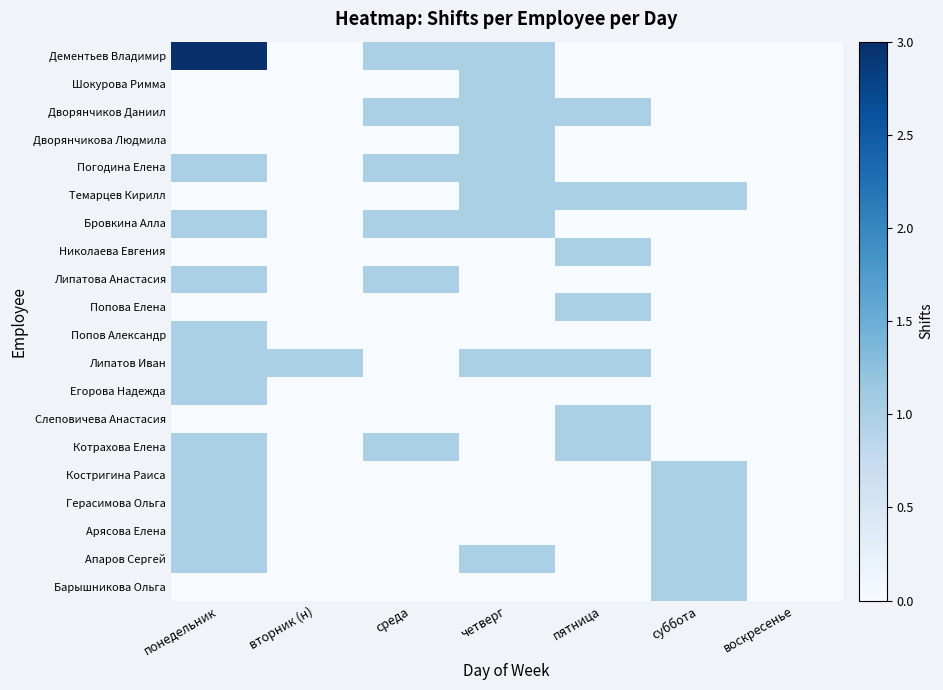

At which category does the chart reach its peak across all series?

понедельник